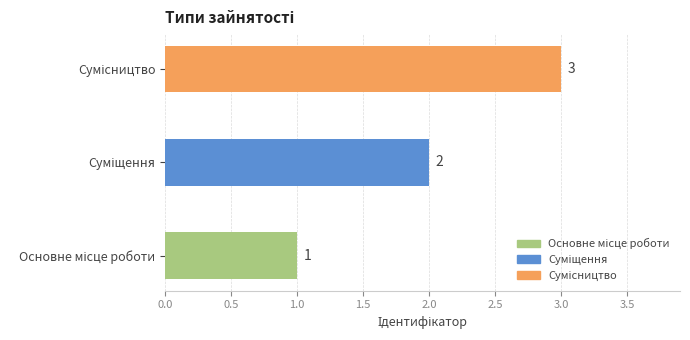

Count the values in the range 1 to 3.

3